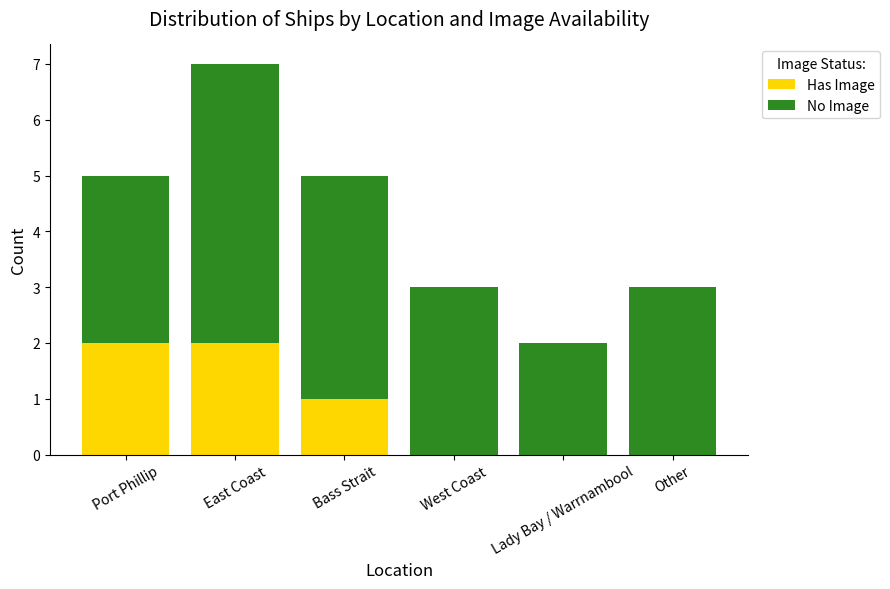

The value of Has Image at East Coast is 1. True or false?

False